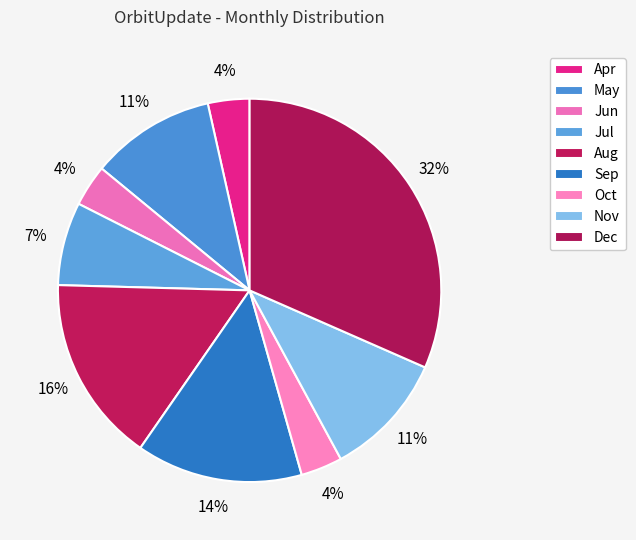

True or false: Jun accounts for 12% of the total.

False